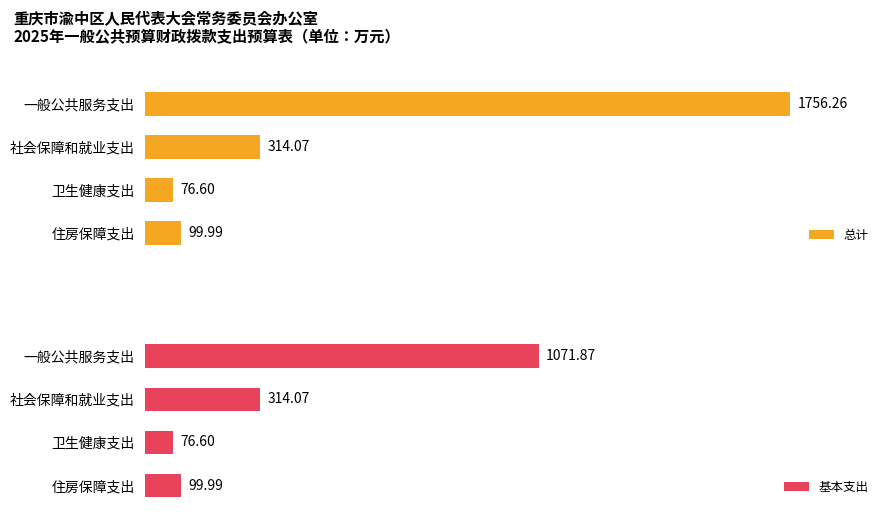

List the labels in order of 总计 value, largest first.

一般公共服务支出, 社会保障和就业支出, 住房保障支出, 卫生健康支出